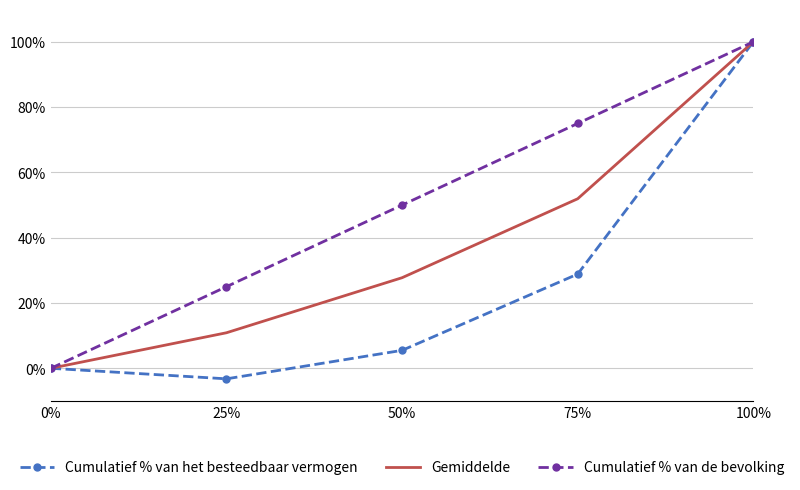

Reading left to right, list all the values displayed in this chart.

Cumulatief % van het besteedbaar vermogen: 0.0	-0.0	0.1	0.3	1.0
Gemiddelde: 0.0	0.1	0.3	0.5	1.0
Cumulatief % van de bevolking: 0.0	0.2	0.5	0.8	1.0